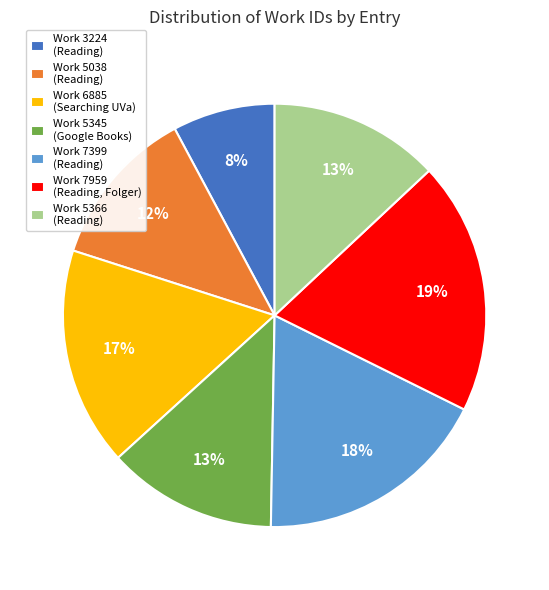

To the nearest percent, what portion does Work 6885 (Searching UVa) represent?

17%